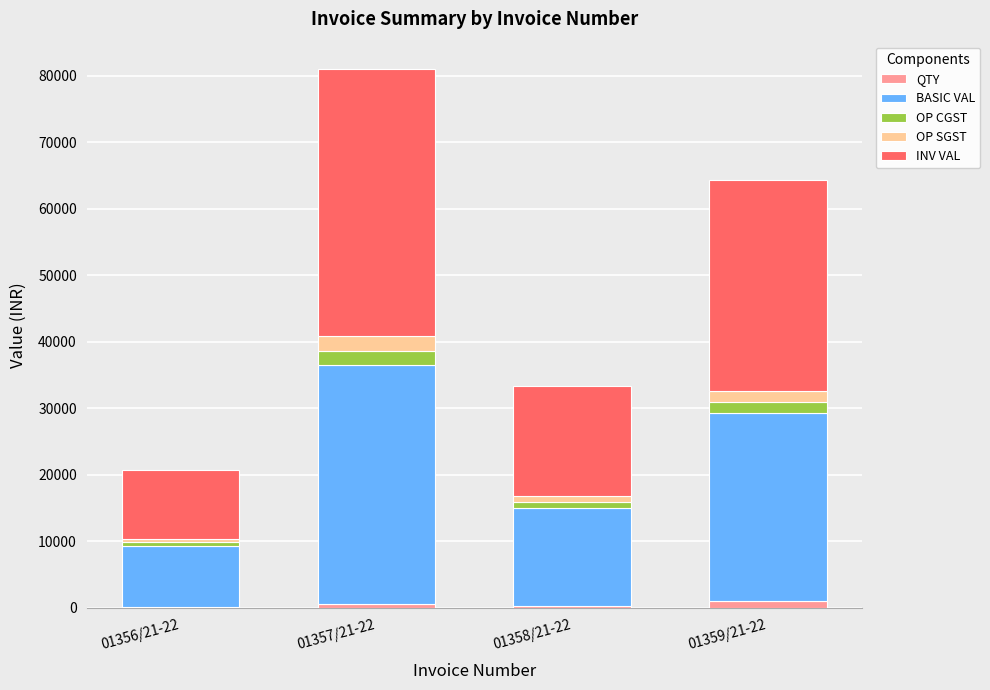

How many series are shown in this chart?

5